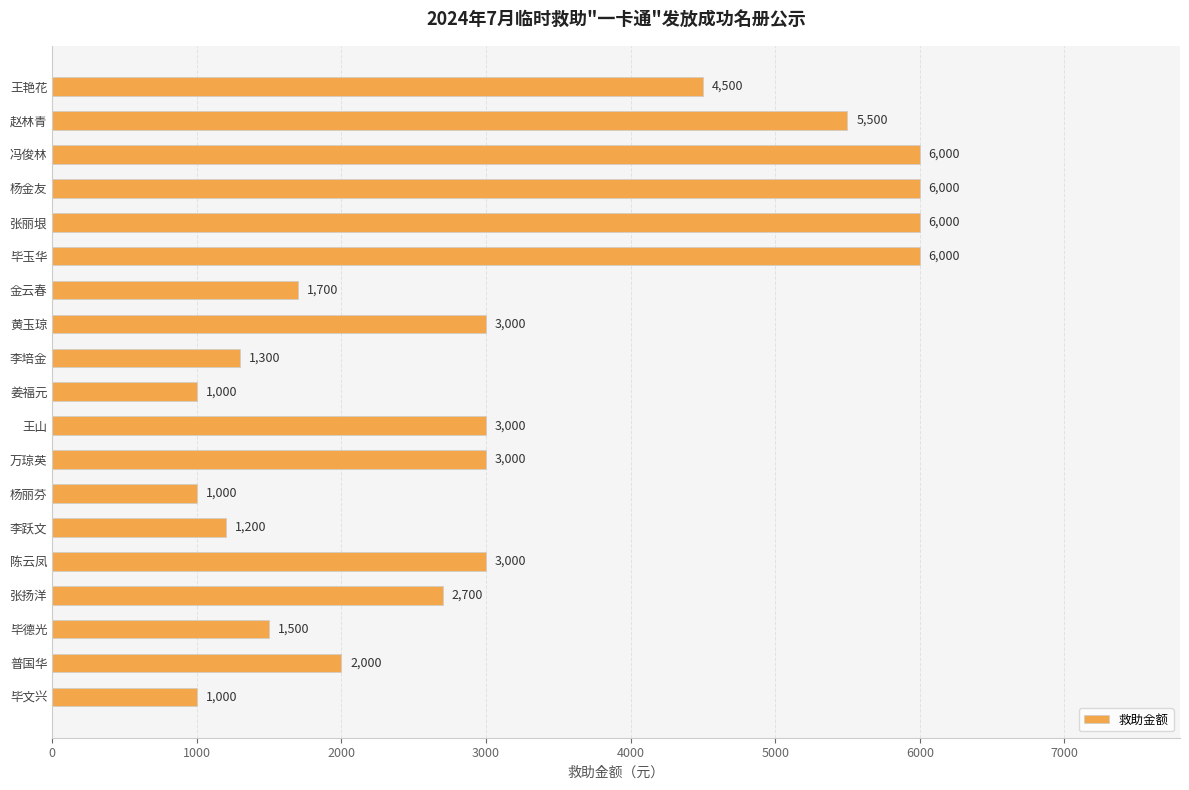

What is the maximum value shown in the chart?

6000